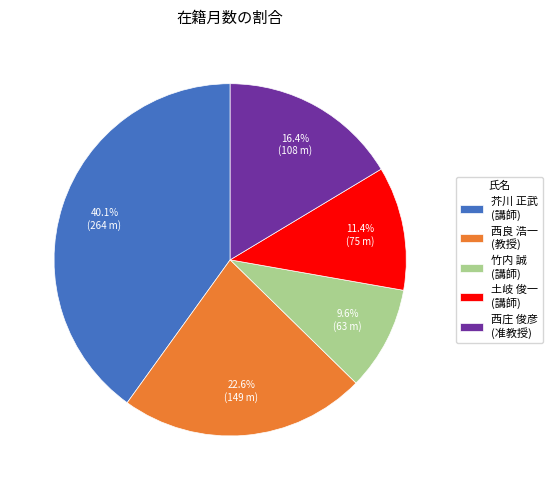

Rank the categories by value from highest to lowest.

芥川 正武 (講師), 西良 浩一 (教授), 西庄 俊彦 (准教授), 土岐 俊一 (講師), 竹内 誠 (講師)